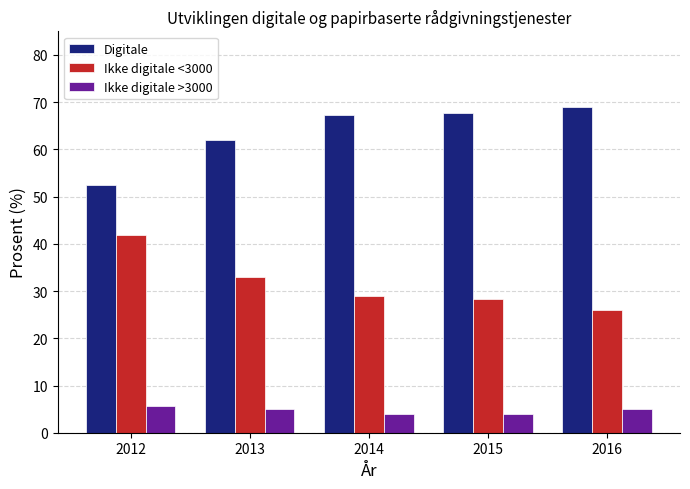

Rank the series by their maximum value, from highest to lowest.

Digitale, Ikke digitale <3000, Ikke digitale >3000